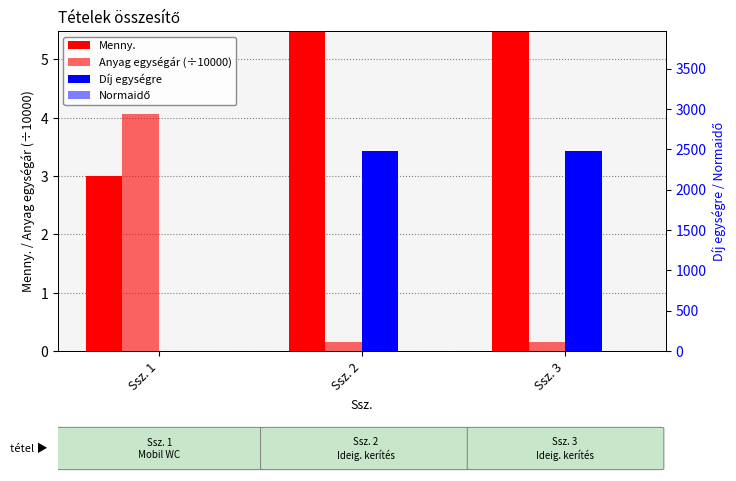

Count the Normaidő values in the range 0 to 1.

3